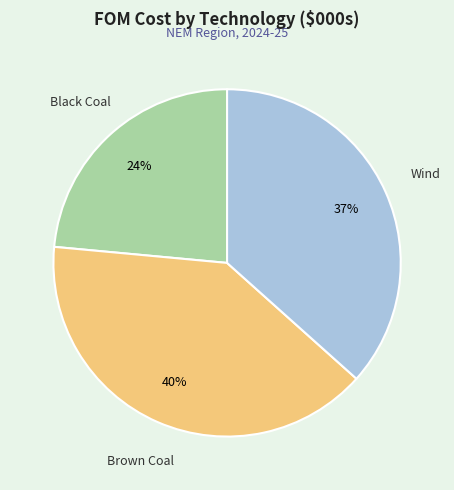

Is Wind the majority of the pie?

No